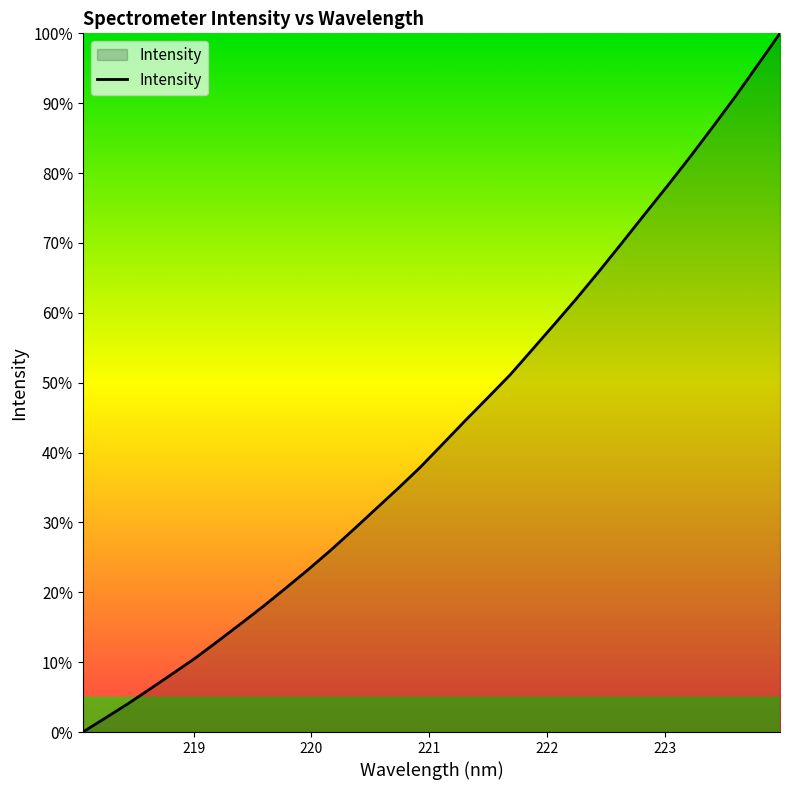

What is the greatest value displayed?

100.0